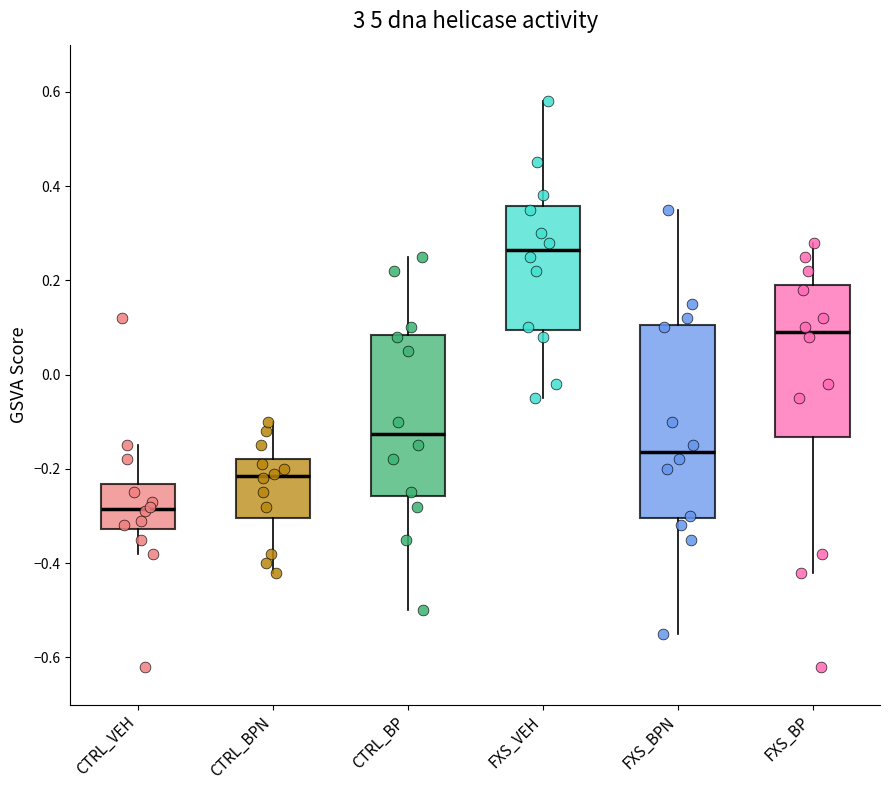

Comparing the boxes themselves (not the whiskers), which one is the tallest?

FXS_BPN